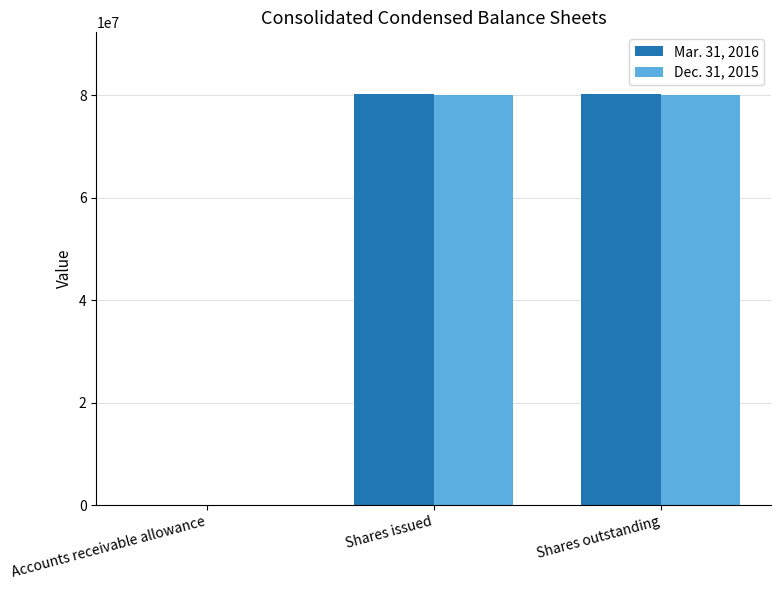

The value of Dec. 31, 2015 at Shares outstanding is 80006744. True or false?

True